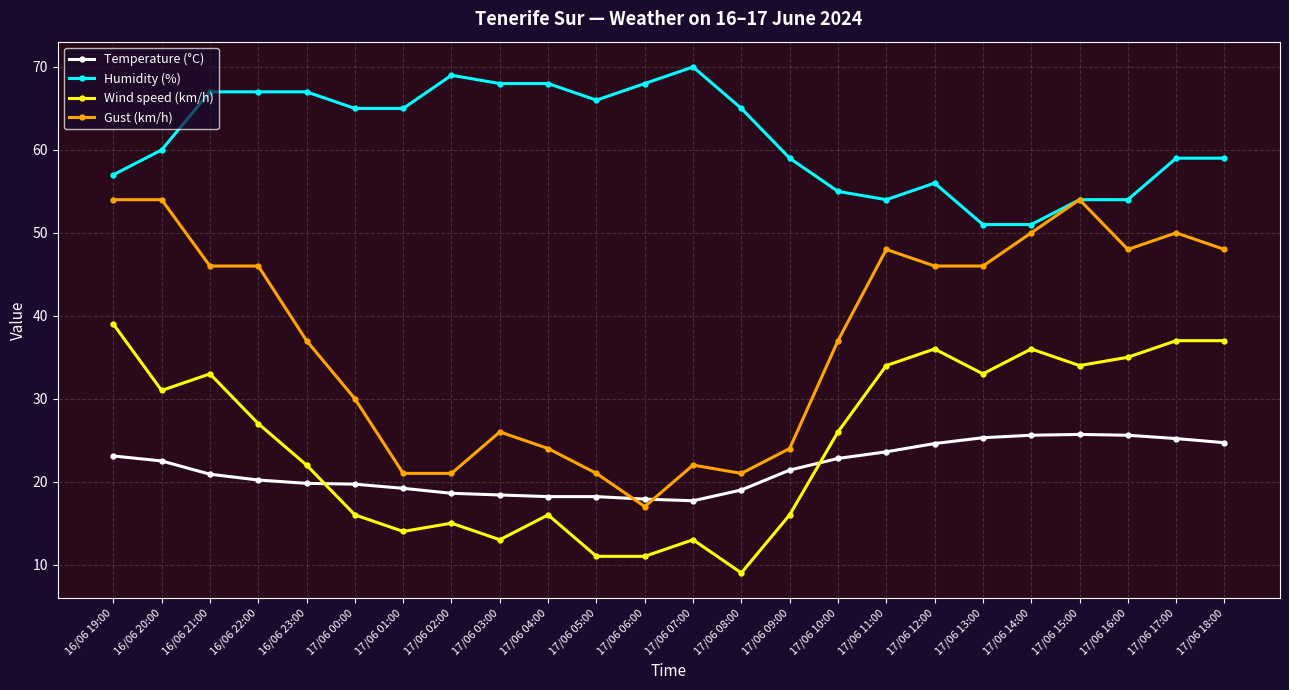

Which series has the largest range (max minus min)?

Gust (km/h)